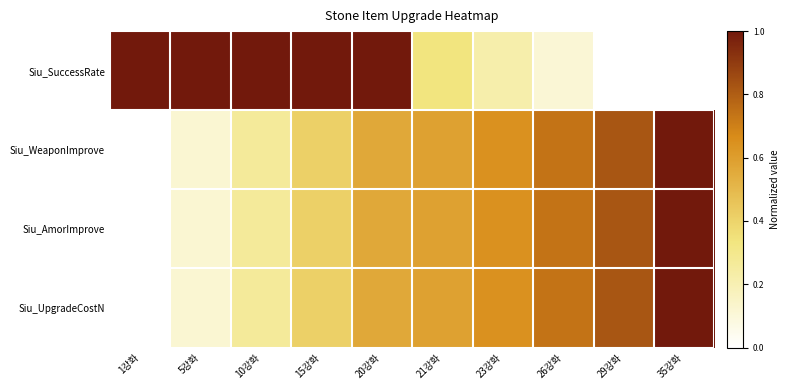

Which series changed the most between 20강화 and 26강화?

Siu_SuccessRate